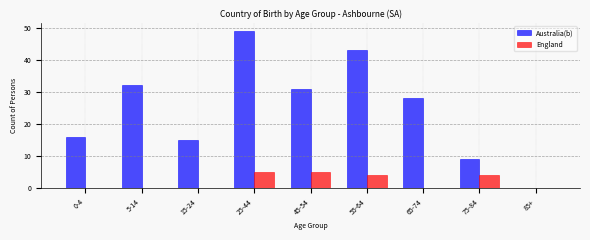

Reading right to left, transcribe all the data shown in this chart.

Australia(b): 85+=0	75-84=9	65-74=28	55-64=43	45-54=31	25-44=49	15-24=15	5-14=32	0-4=16
England: 85+=0	75-84=4	65-74=0	55-64=4	45-54=5	25-44=5	15-24=0	5-14=0	0-4=0